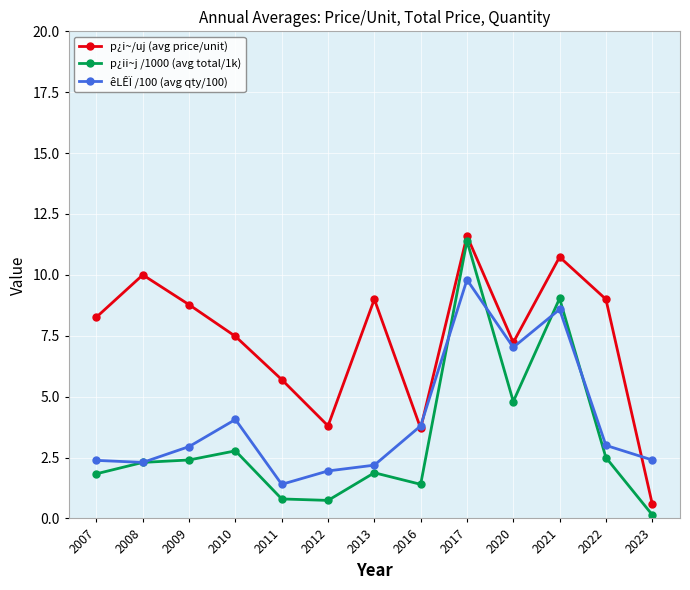

Does the chart display data point markers on the line(s)?

Yes